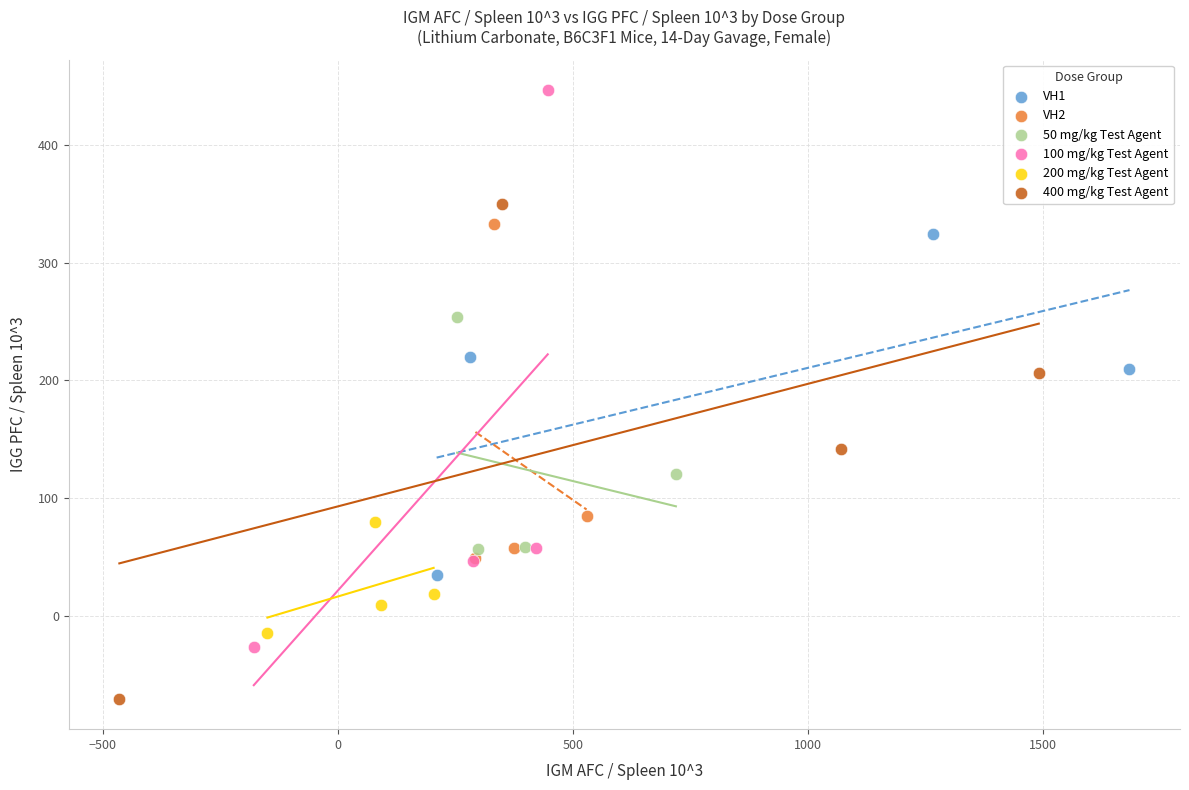

Which series has the widest spread of Y values?

100 mg/kg Test Agent